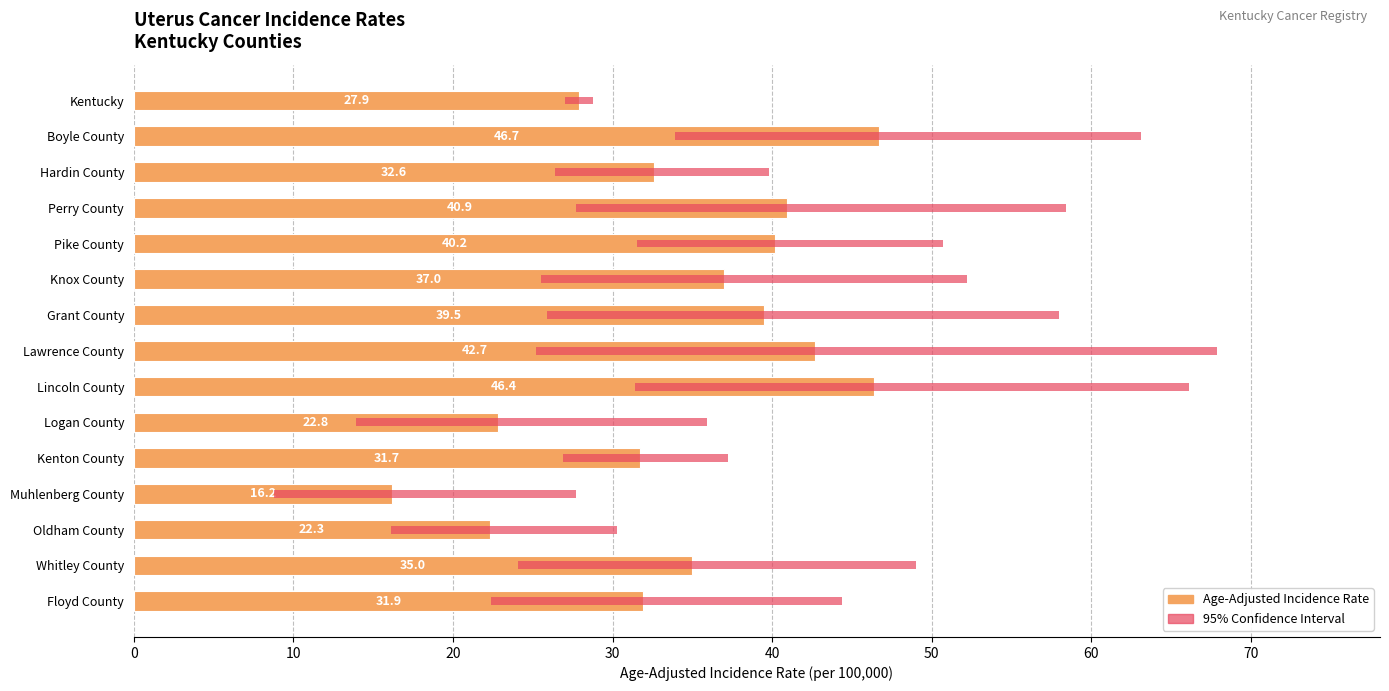

Reading left to right, what are all the values shown in this chart?

27.9	46.7	32.6	40.9	40.2	37.0	39.5	42.7	46.4	22.8	31.7	16.2	22.3	35.0	31.9